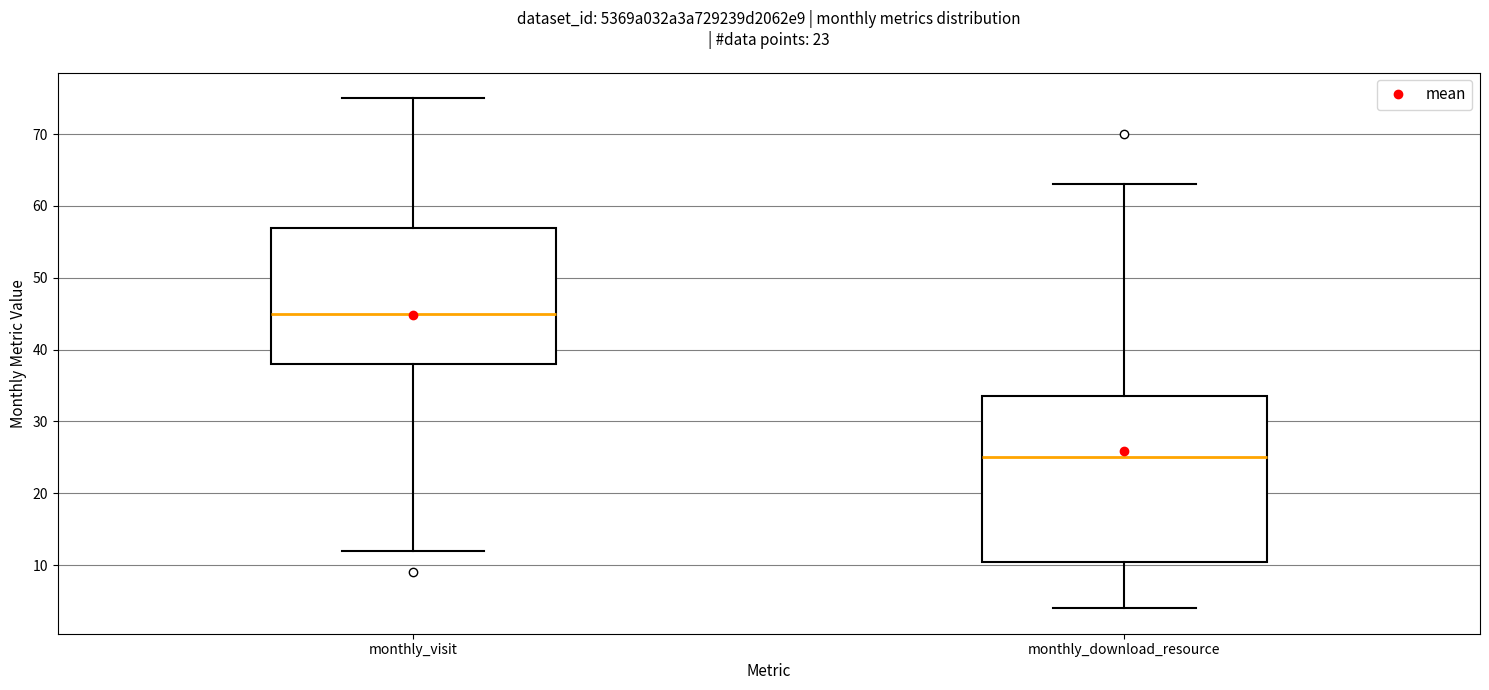

Which box is the tallest, from its lower edge to its upper edge?

monthly_download_resource